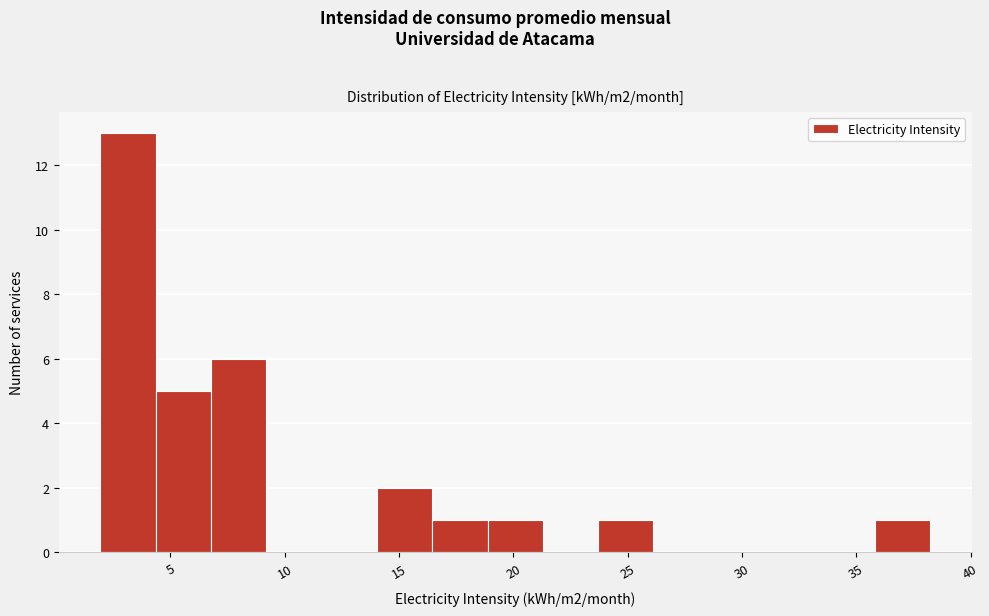

Which range on the x-axis has the tallest bar?

2.0 to 4.5